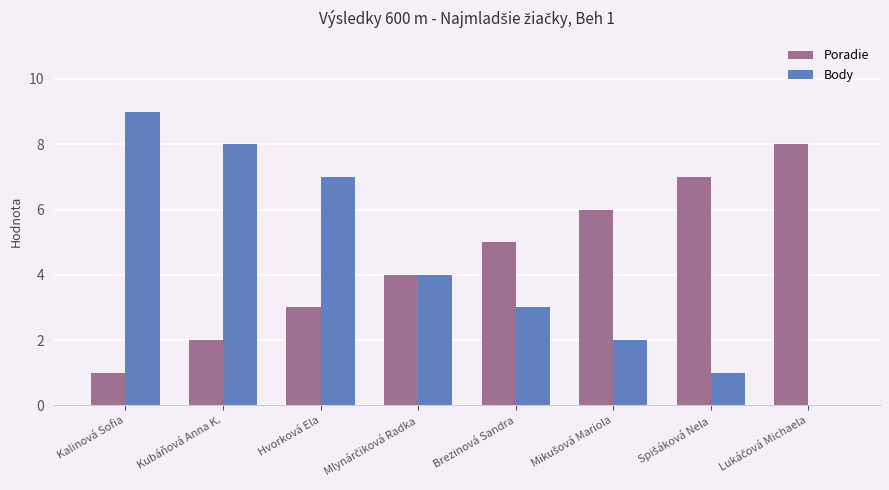

Count the Poradie values in the range 3 to 7.

5